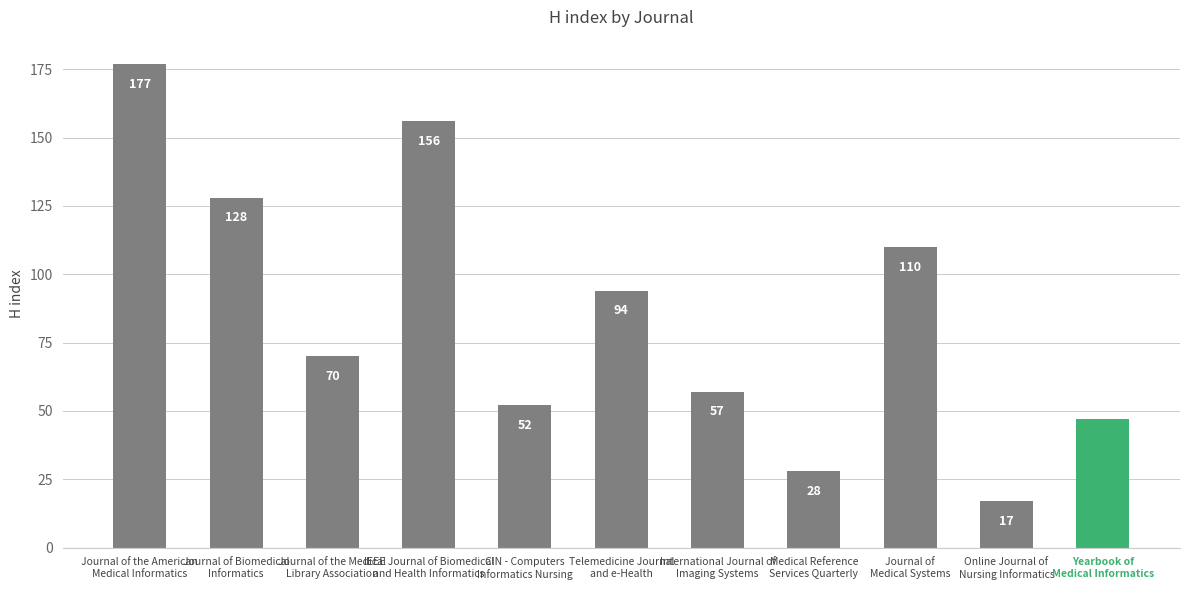

What is the sum of the values at Journal of the Medical
Library Association and Medical Reference
Services Quarterly?

98